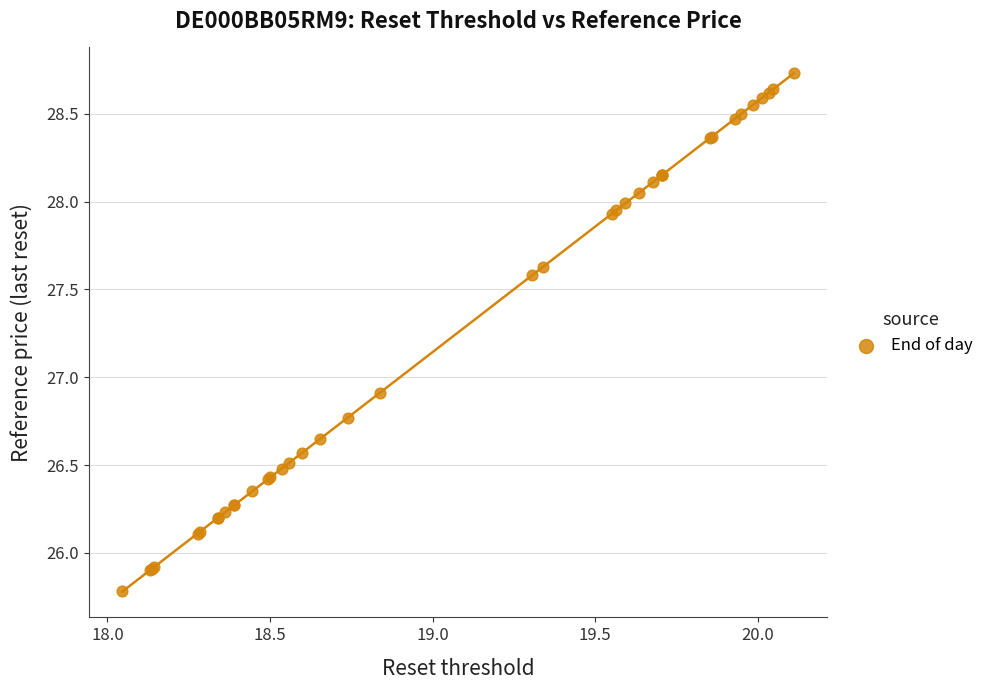

What Y value in the scatter plot is closest to 27?

26.9